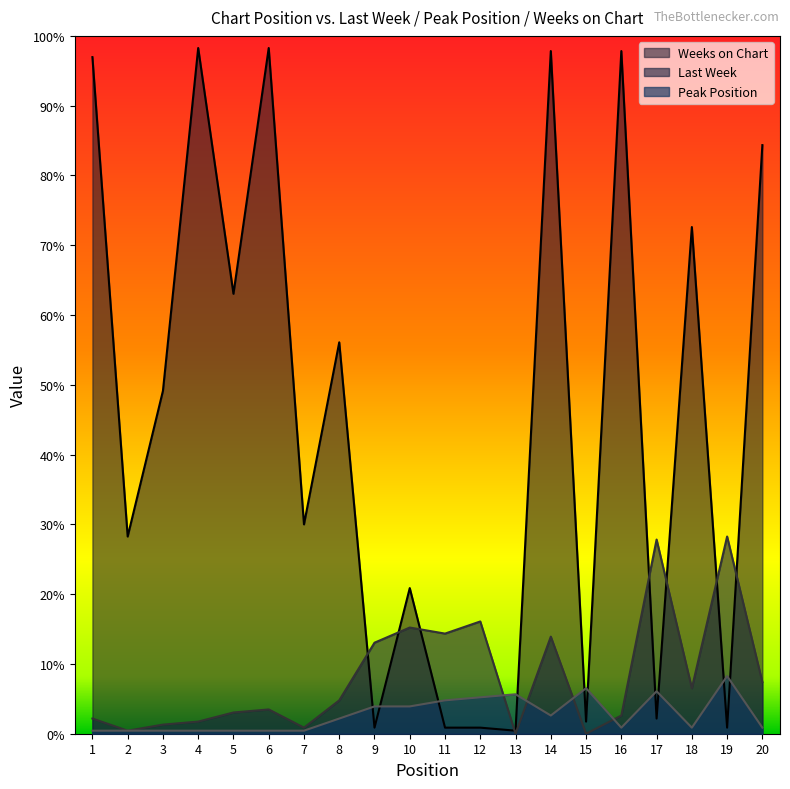

Does the chart display data point markers on the line(s)?

No